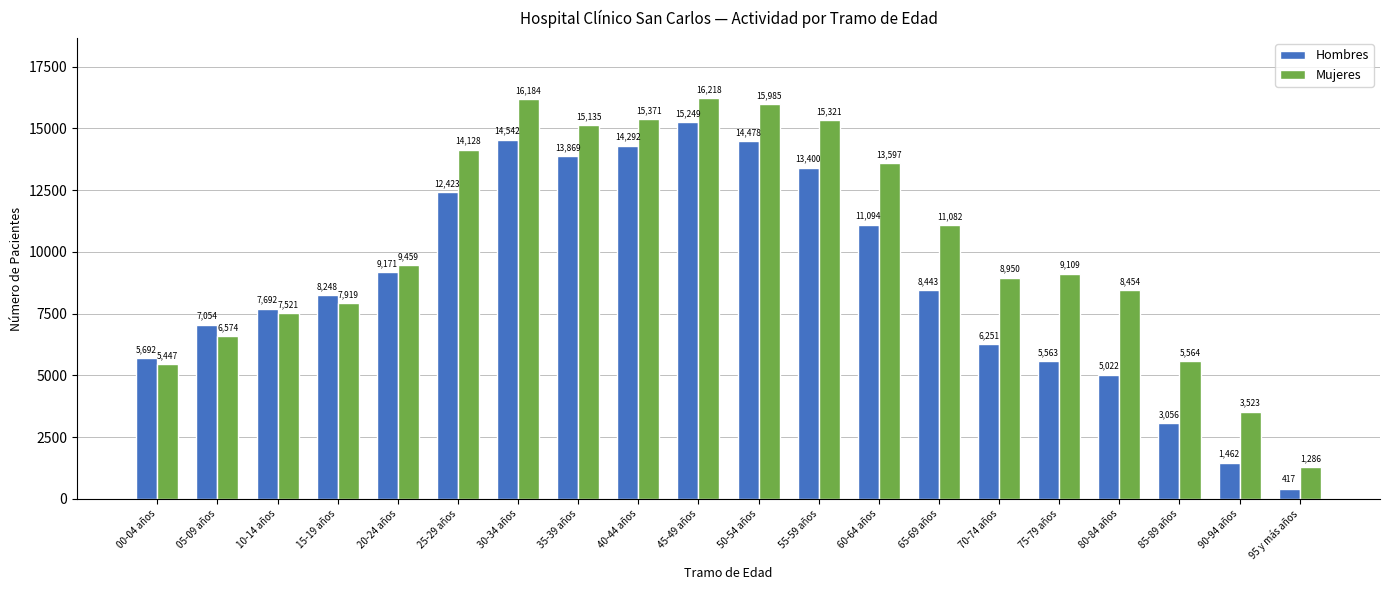

How many data points in Hombres are less than 8443?

10